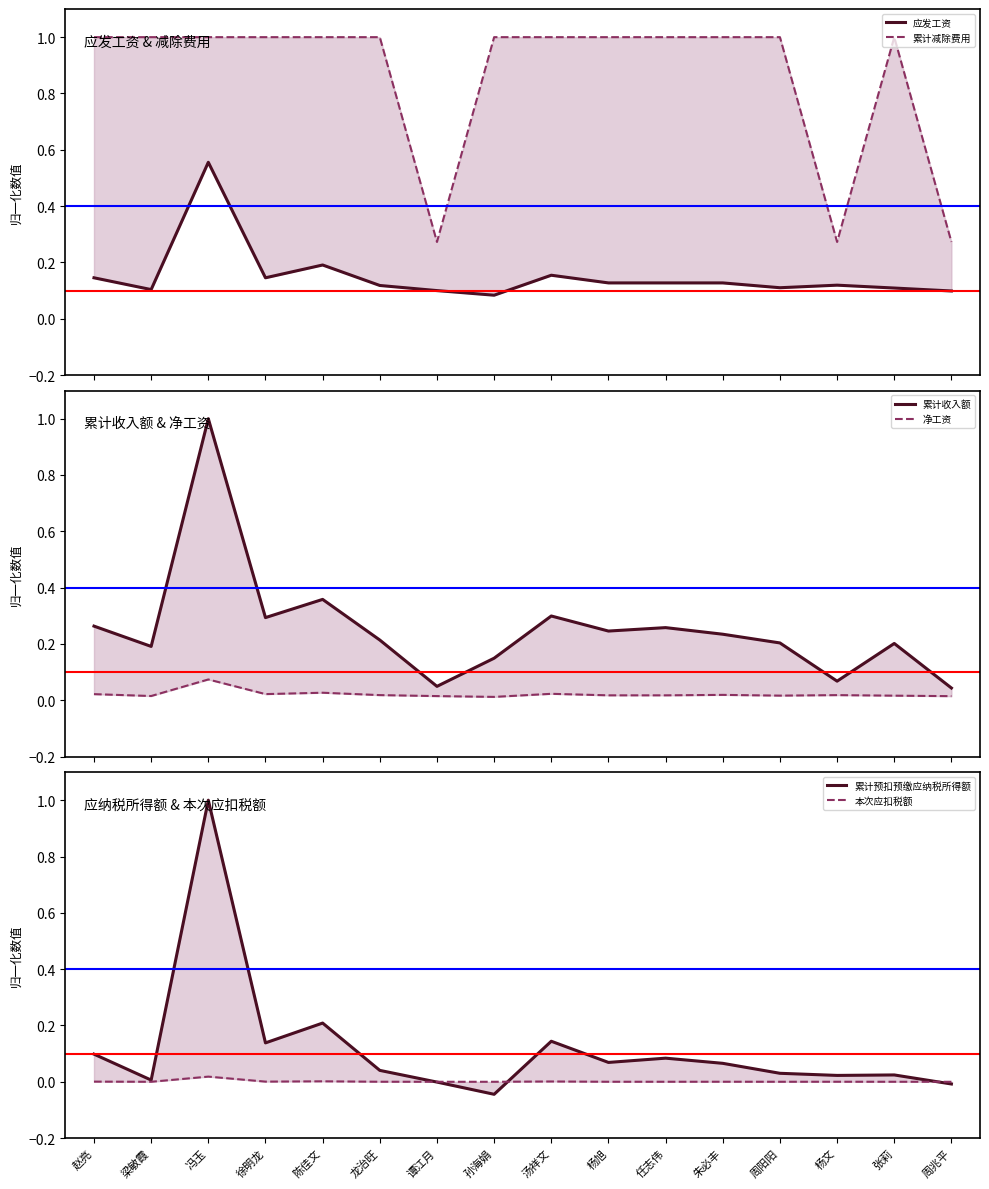

What is the label of the 16th point from the right?

赵亮